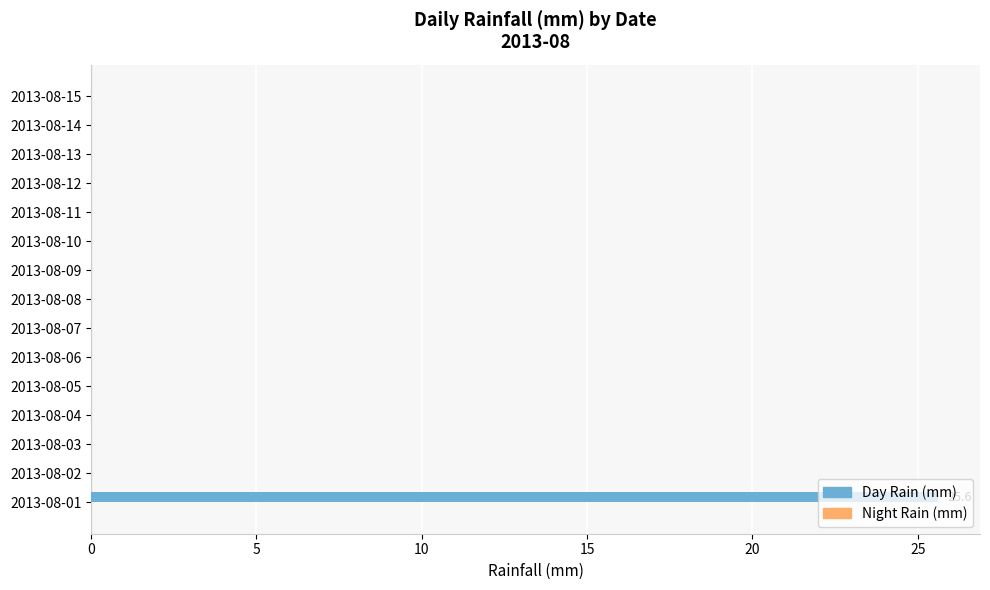

Which category has the highest value across all series?

2013-08-01